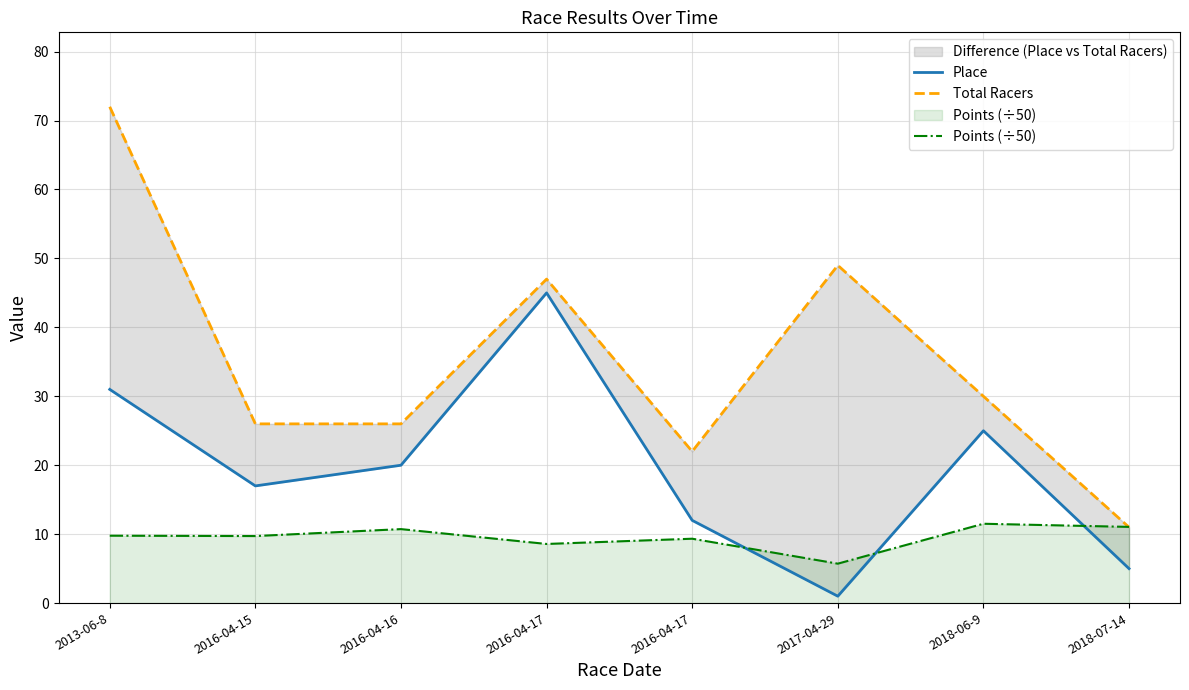

Is the value of Points (÷50) at 2016-04-15 greater than the value of Total Racers at 2018-06-9?

No